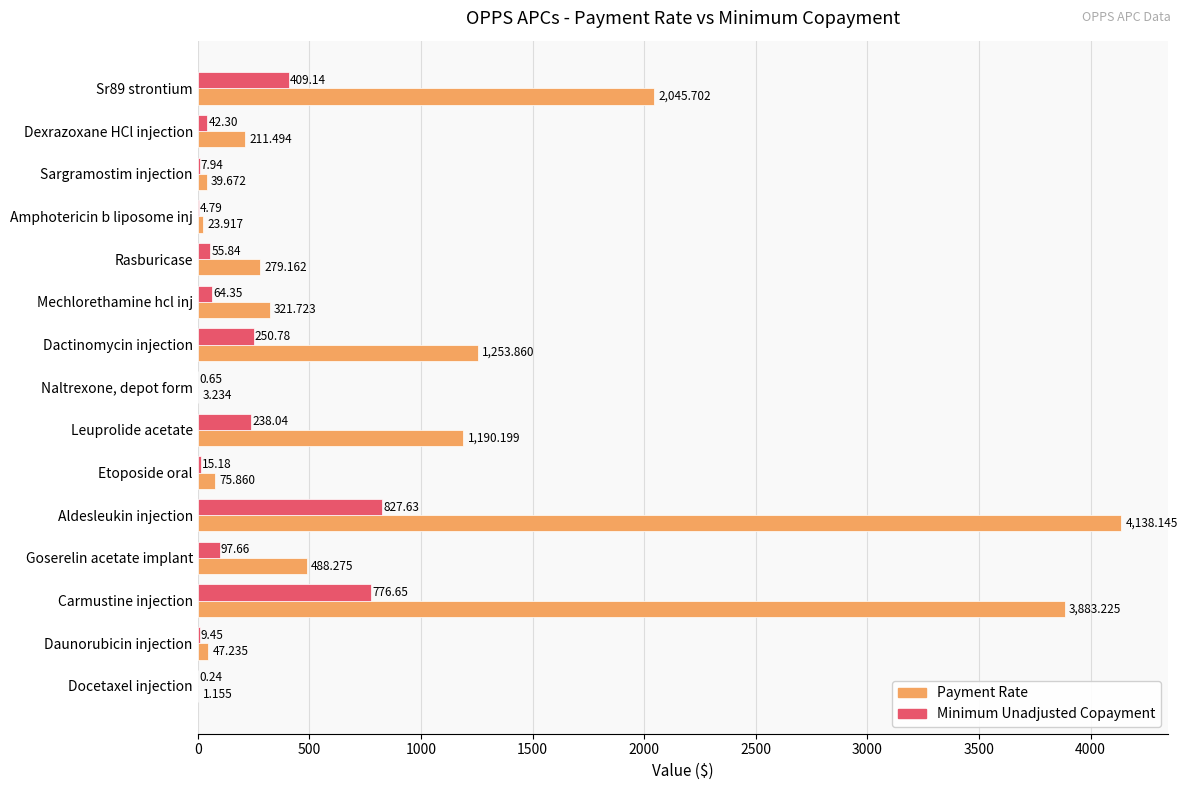

Which category has the highest value across all series?

Aldesleukin injection